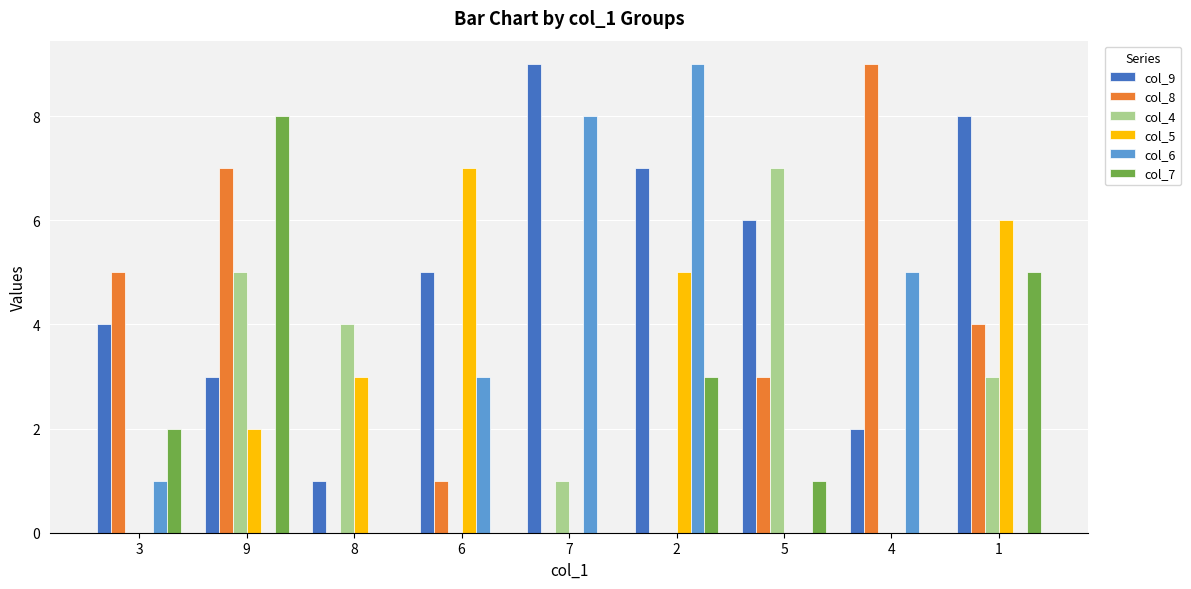

What is the greatest value displayed?

9